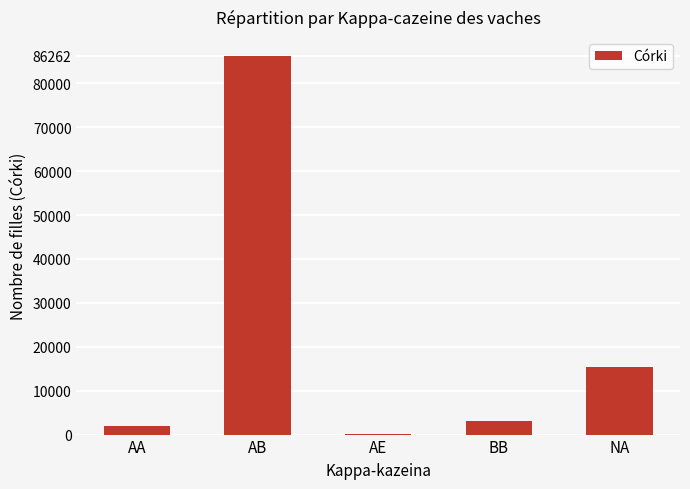

True or false: the data shows 3152 at BB.

True